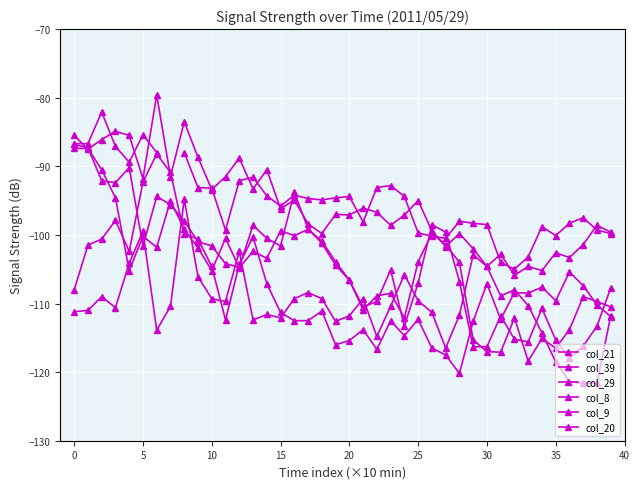

How many intersections are there between col_20 and col_8?

4